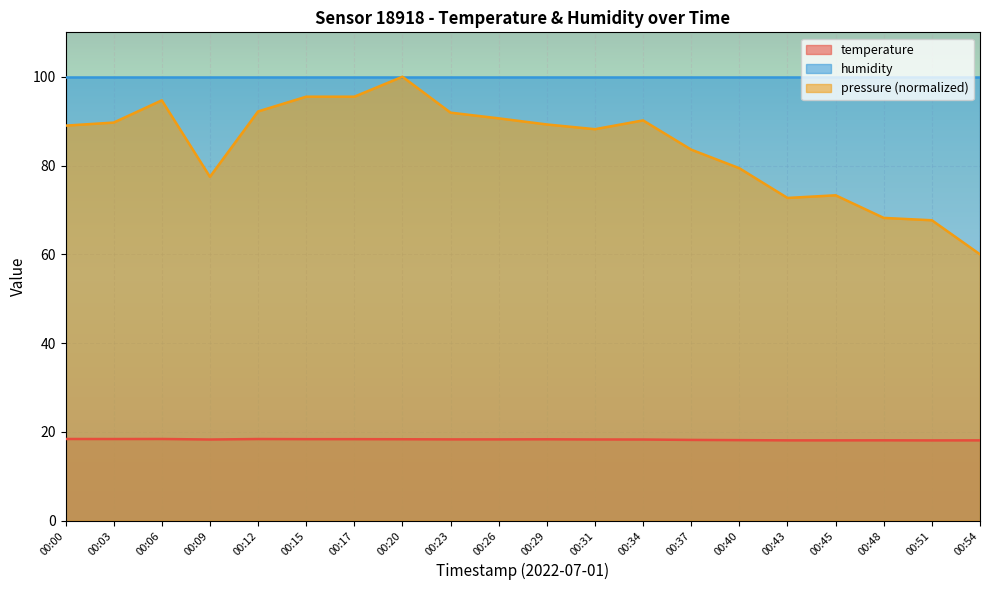

True or false: temperature and pressure (normalized) intersect in this chart.

False